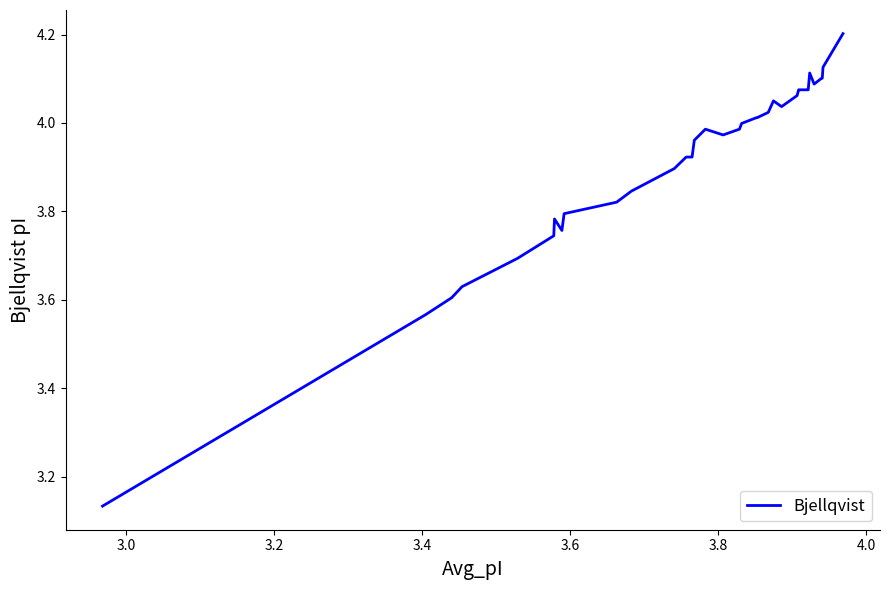

How many lines are shown in the chart?

1